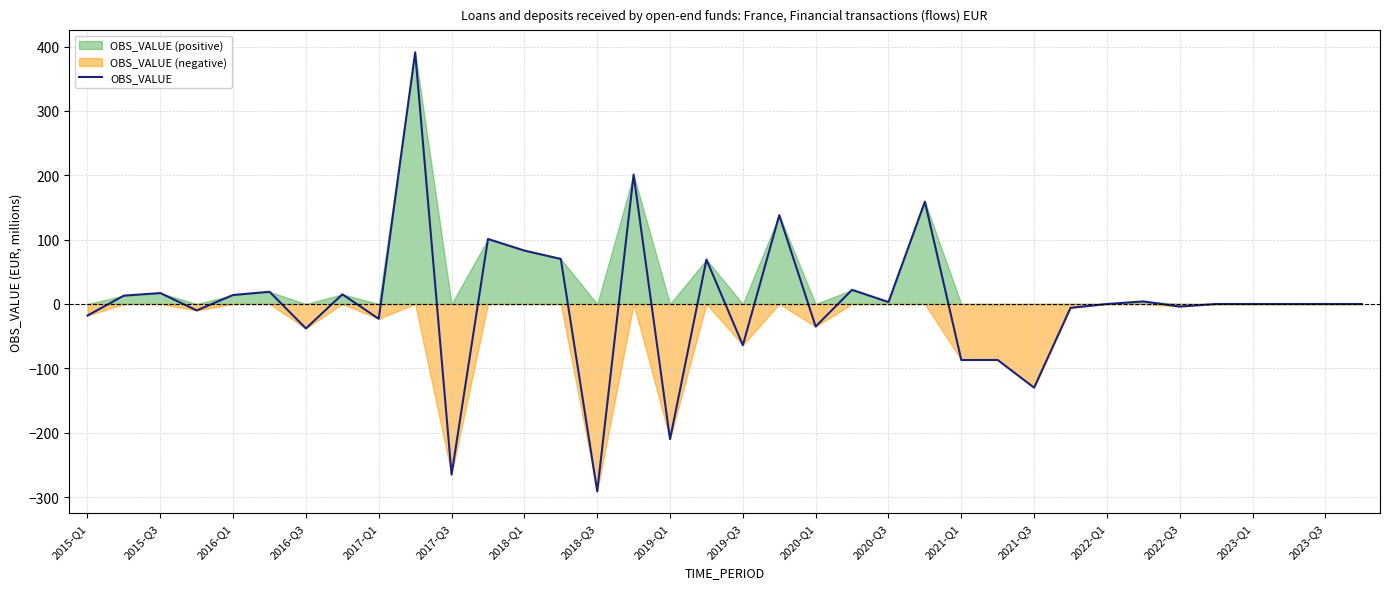

What is the greatest value displayed?

391